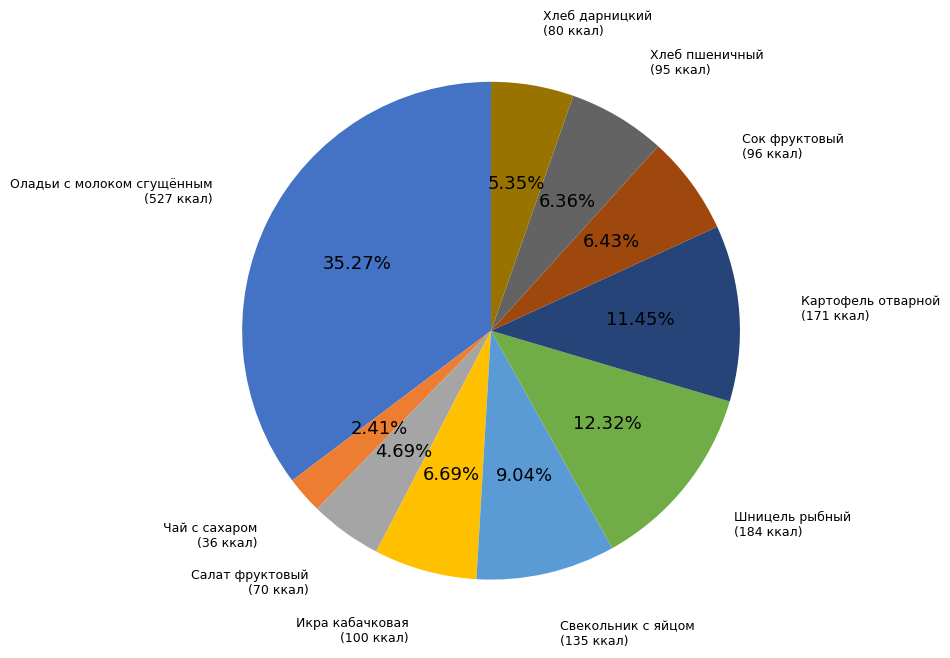

How many slices are in this pie chart?

10